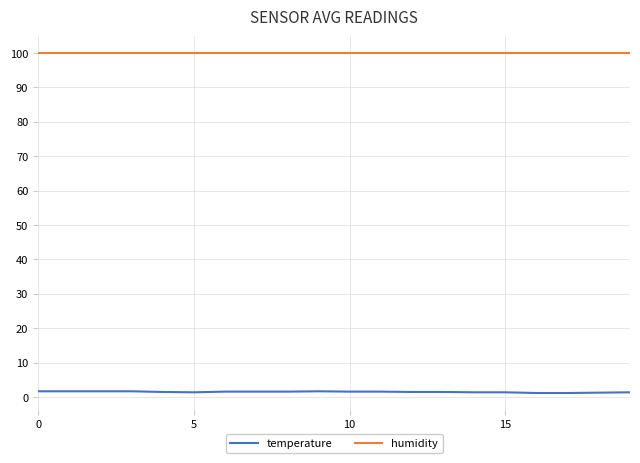

List the series in order of their peak value, lowest first.

temperature, humidity